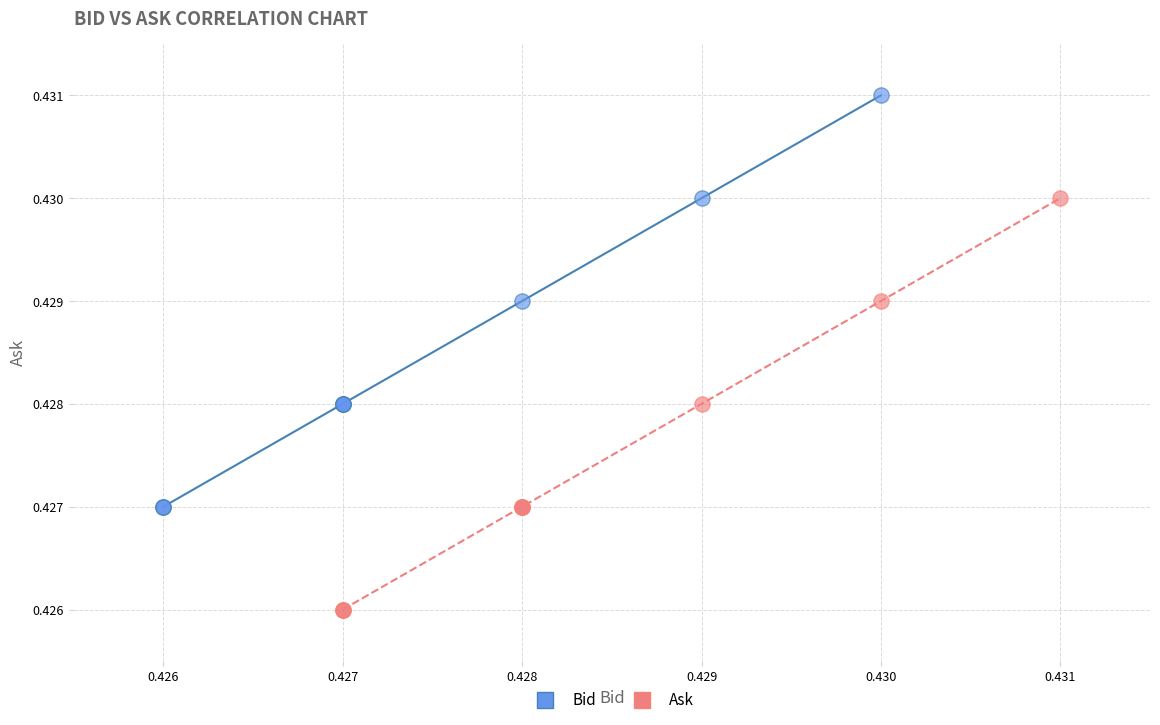

Which series reaches the maximum Y coordinate?

Bid